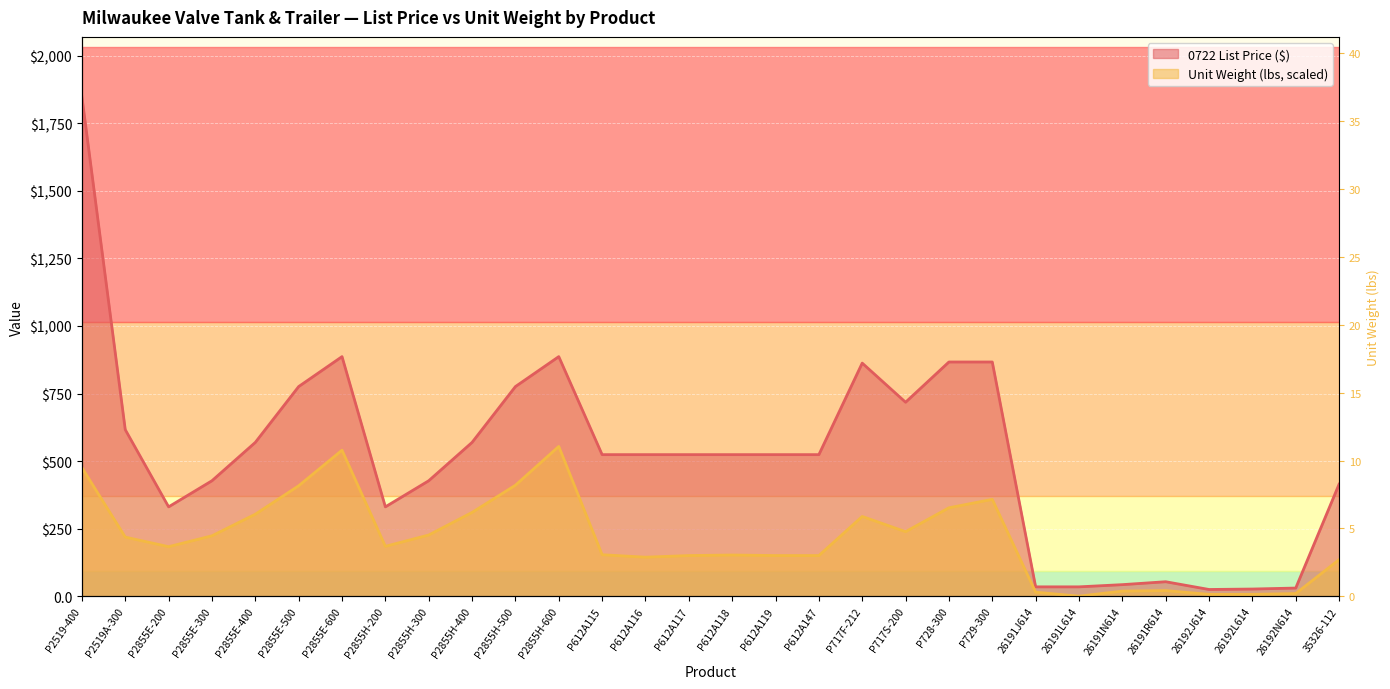

Reading left to right, transcribe all the data shown in this chart.

0722 List Price: P2519-400=1847.7	P2519A-300=616.3	P2855E-200=330.8	P2855E-300=427.4	P2855E-400=569.2	P2855E-500=775.8	P2855E-600=886.6	P2855H-200=330.8	P2855H-300=427.4	P2855H-400=569.2	P2855H-500=775.8	P2855H-600=886.6	P612A115=524.0	P612A116=524.0	P612A117=524.0	P612A118=524.0	P612A119=524.0	P612A147=524.0	P717F-212=862.6	P717S-200=717.8	P728-300=866.7	P729-300=866.7	26191J614=34.9	26191L614=34.9	26191N614=43.0	26191R614=53.8	26192J614=25.1	26192L614=26.8	26192N614=30.4	35326-112=414.6
Unit Weight: P2519-400=476.0	P2519A-300=218.9	P2855E-200=183.5	P2855E-300=223.7	P2855E-400=303.6	P2855E-500=408.8	P2855E-600=540.3	P2855H-200=184.8	P2855H-300=226.6	P2855H-400=310.2	P2855H-500=410.8	P2855H-600=554.3	P612A115=153.6	P612A116=144.6	P612A117=150.6	P612A118=152.6	P612A119=150.6	P612A147=150.6	P717F-212=295.2	P717S-200=239.0	P728-300=327.4	P729-300=358.5	26191J614=15.1	26191L614=0.5	26191N614=19.1	26191R614=21.1	26192J614=7.0	26192L614=7.0	26192N614=10.0	35326-112=135.6